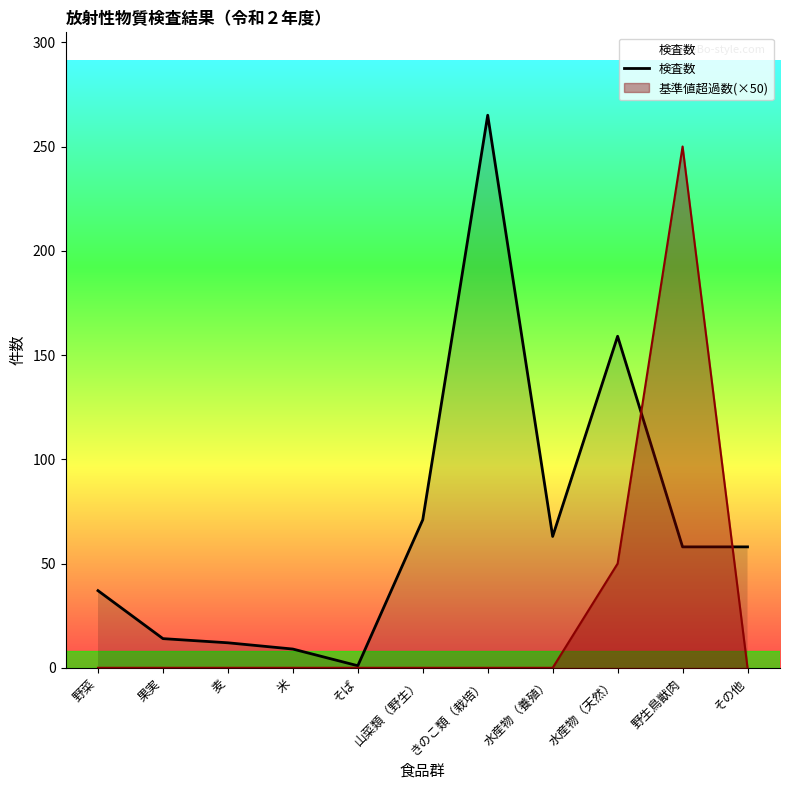

True or false: there are more than 1 points higher than both neighbors.

True